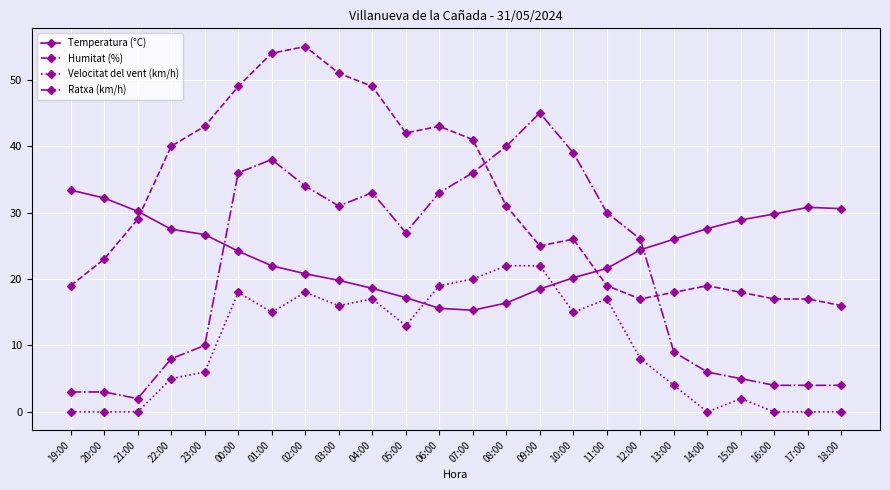

What is the label of the 20th point from the right?

23:00